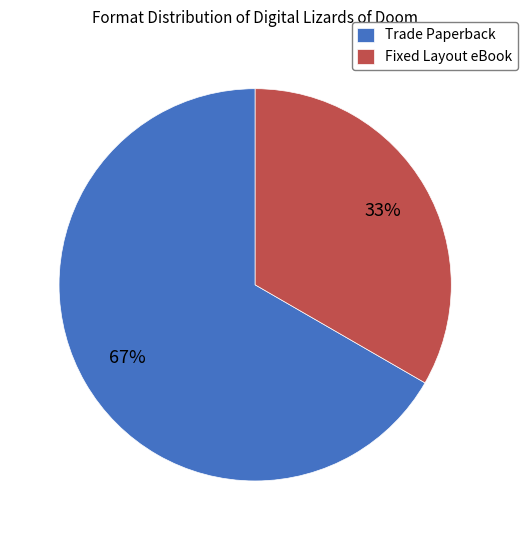

The Fixed Layout eBook slice represents 33% of the pie. True or false?

True